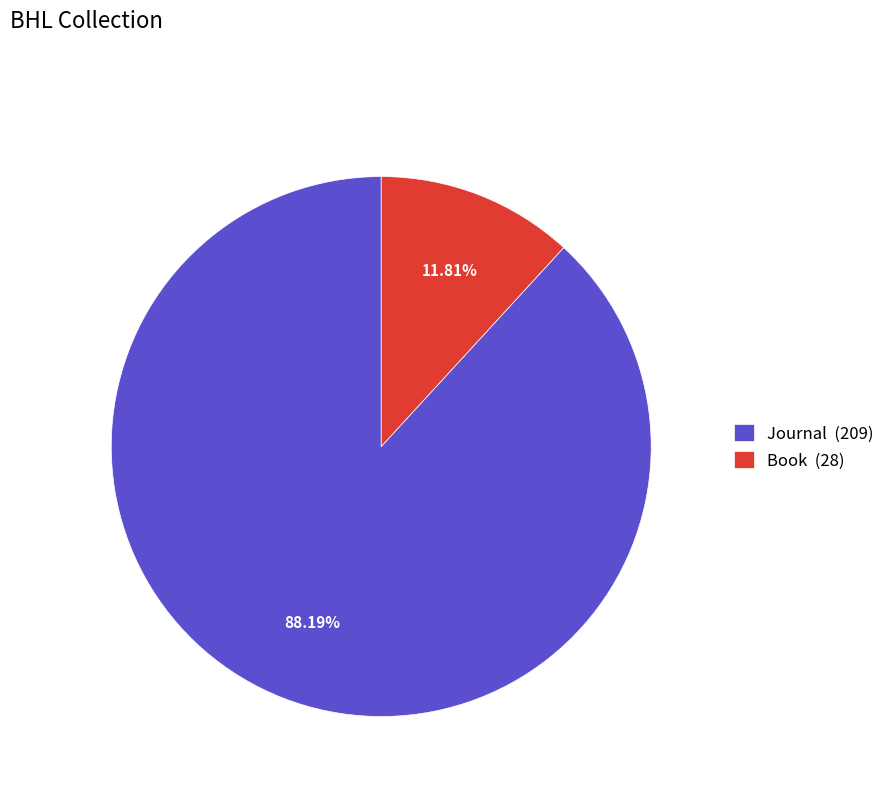

Between Book (28) and Journal (209), which is larger?

Journal (209)